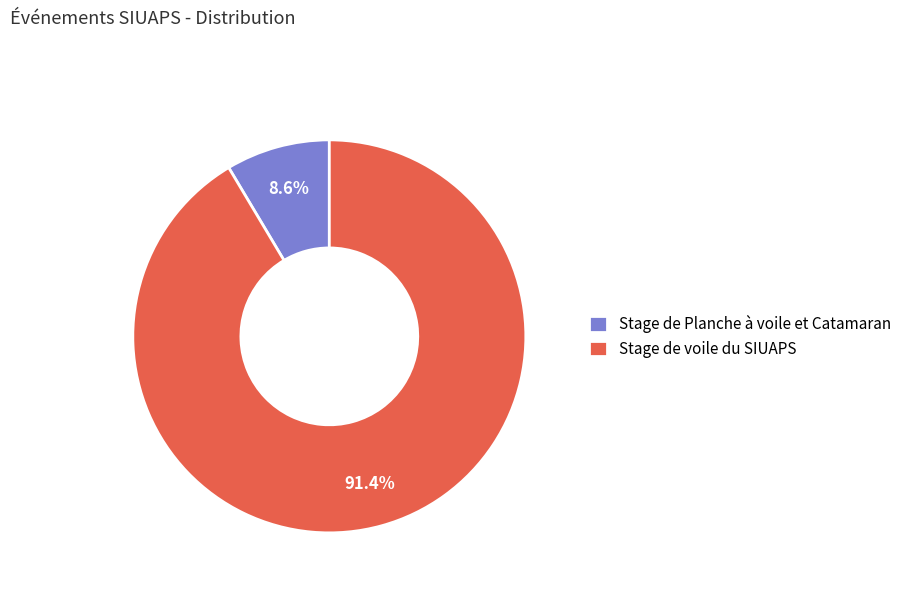

Rank the categories by value from highest to lowest.

Stage de voile du SIUAPS, Stage de Planche à voile et Catamaran